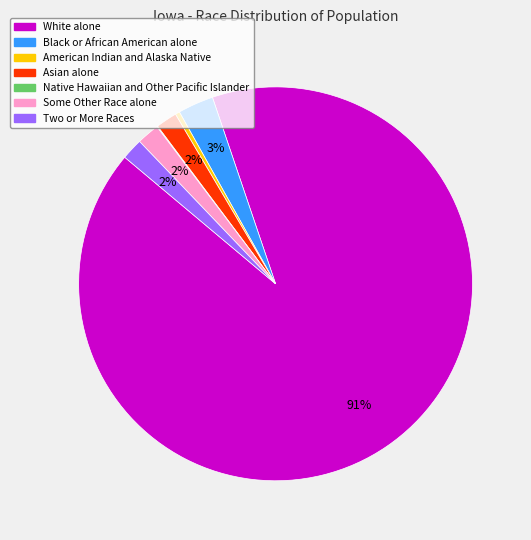

To the nearest percent, what is the combined percentage of Some Other Race alone and White alone?

93%